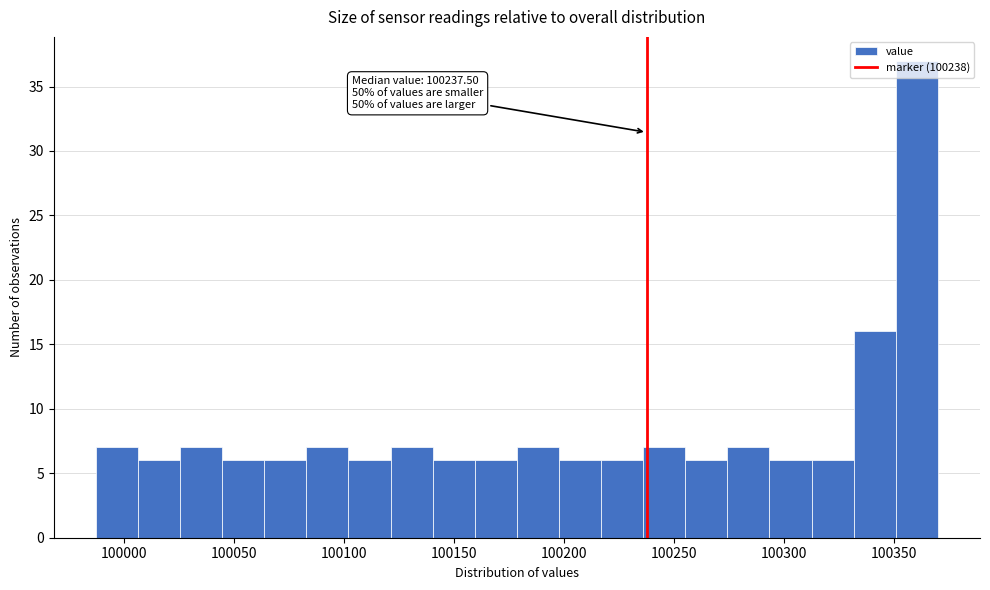

Around what value on the x-axis is the tallest bar? Give the approximate position of its centre, as read against the axis.

100360